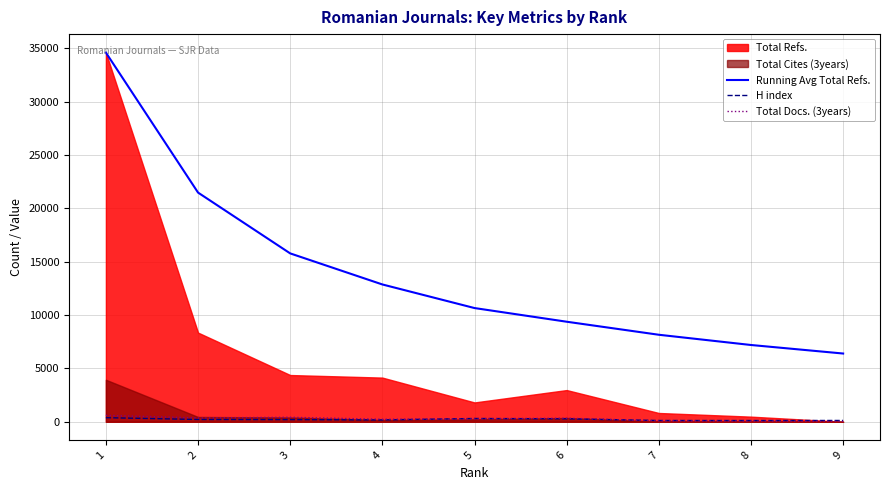

Is it true that H index equals 122.3 at 2?

False